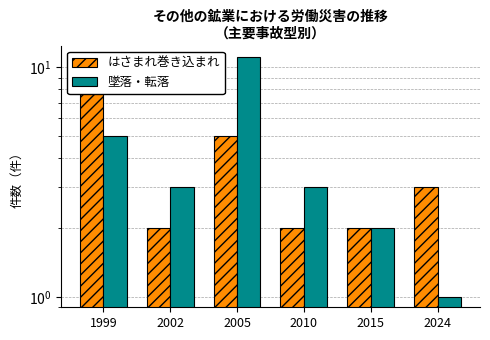

At how many categories does at least one series exceed 2?

5